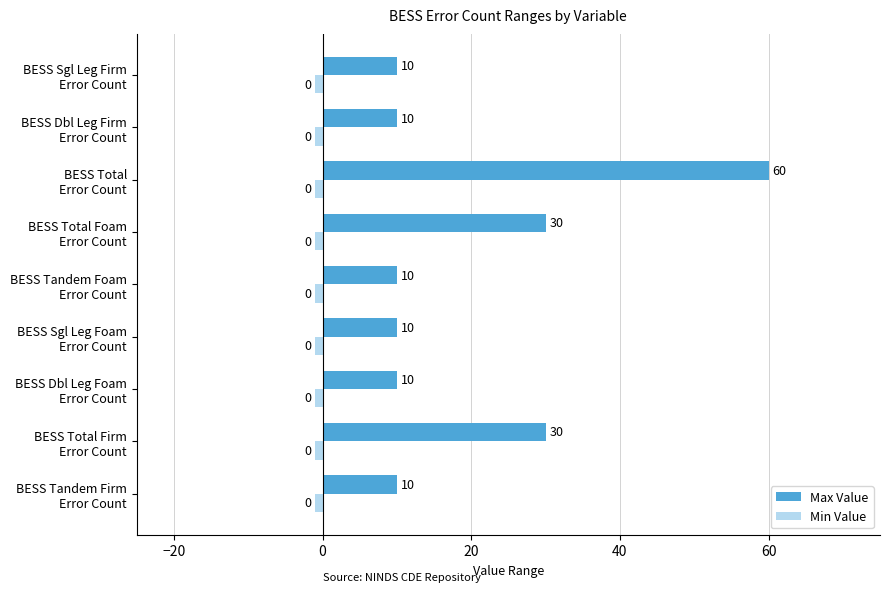

Rank the series by their maximum value, from lowest to highest.

Min Value, Max Value